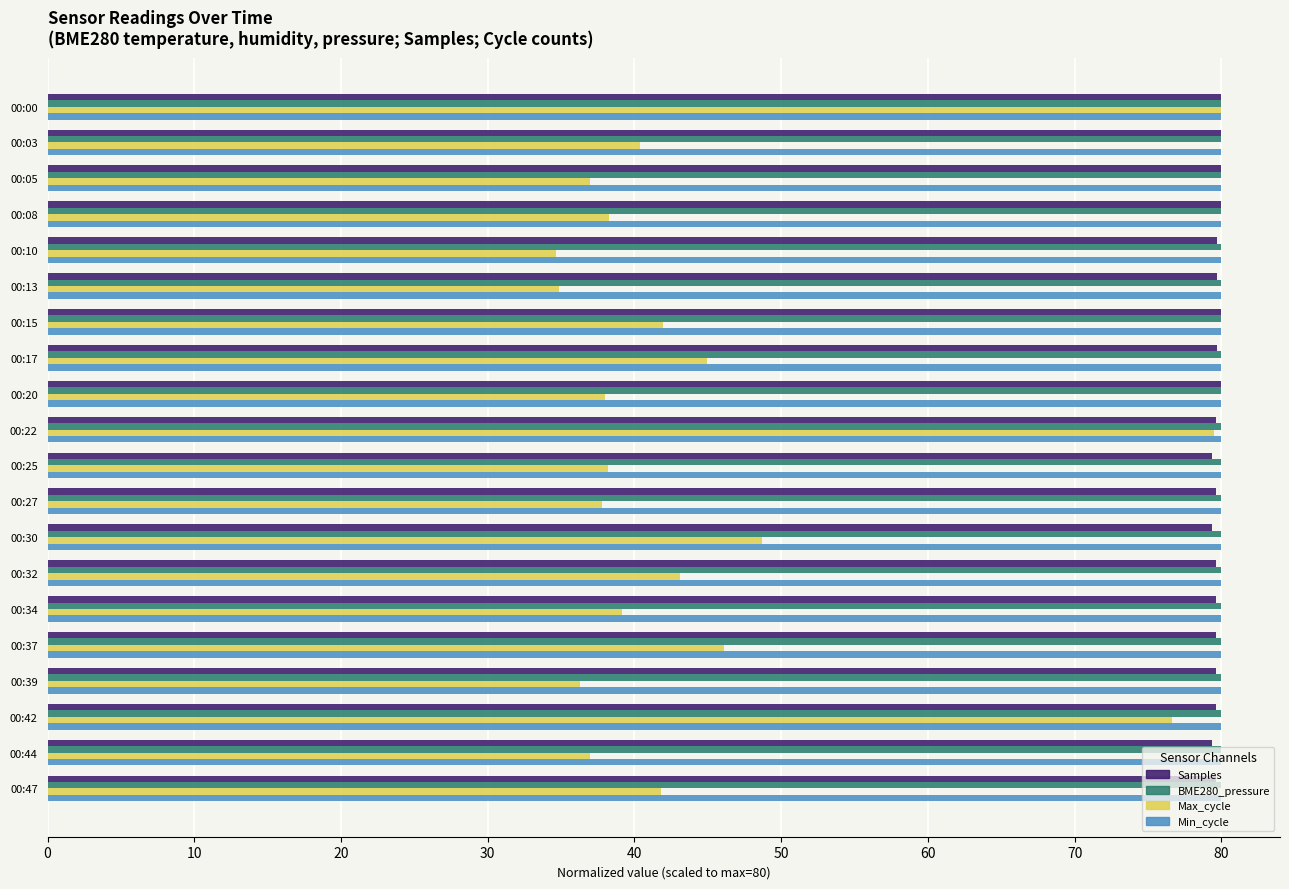

What is the total value across all series at 00:10?

274.3